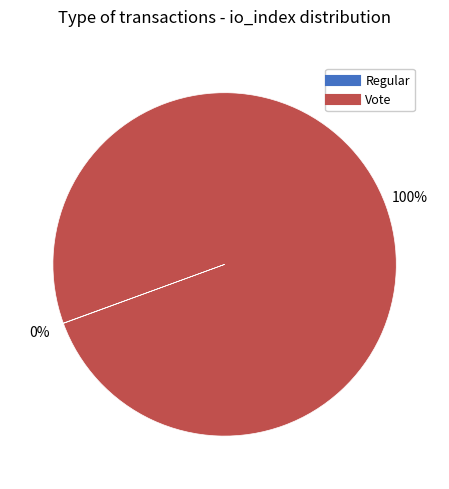

True or false: Vote accounts for 88% of the total.

False